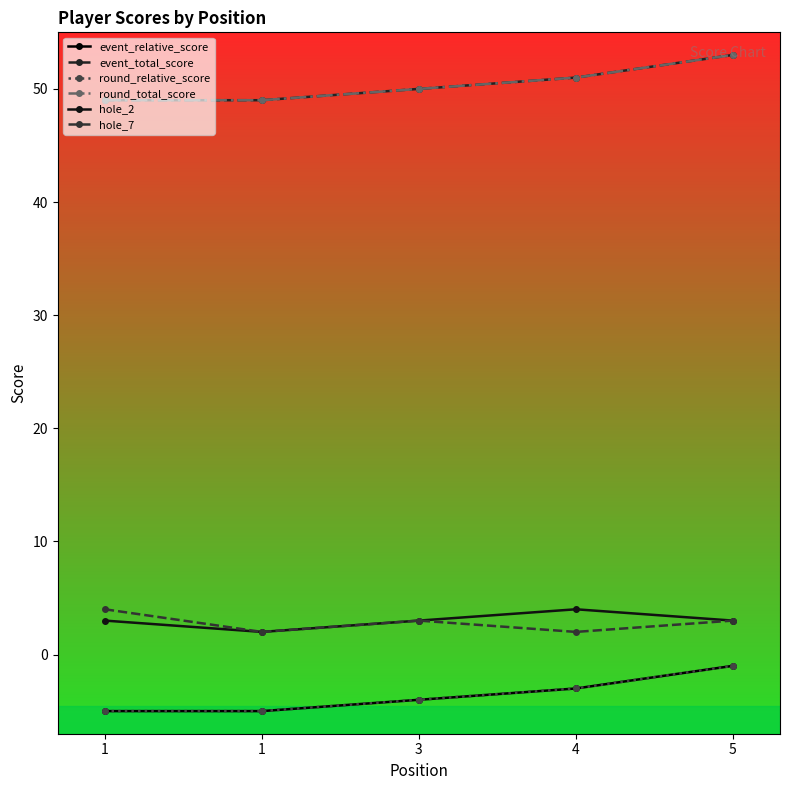

True or false: round_relative_score and round_total_score cross at least once.

False